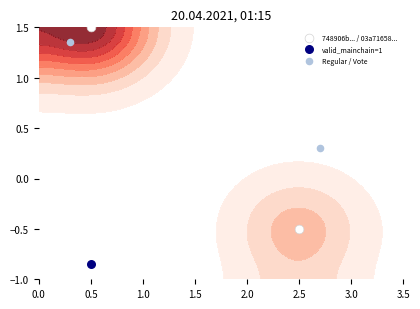

Which series has the largest total across all categories?

Regular / Vote